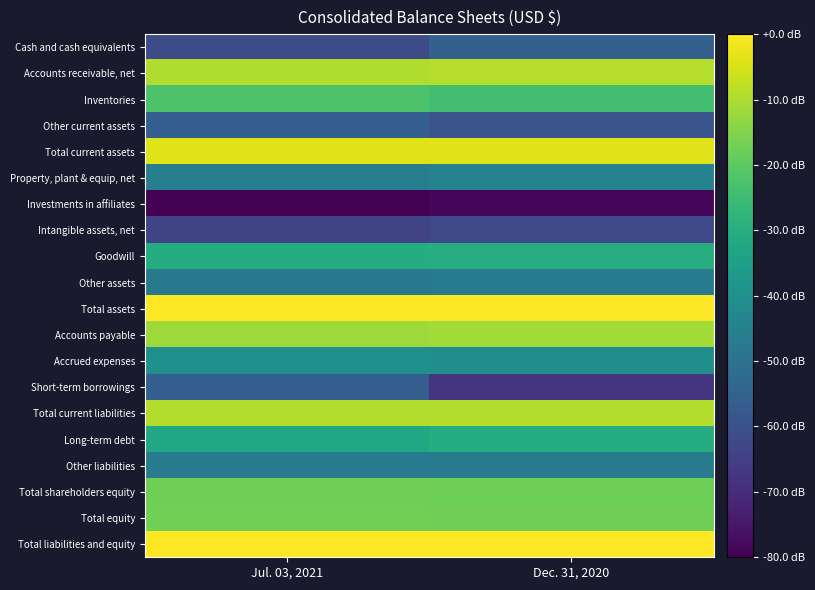

Reading left to right, list all the values displayed in this chart.

Cash and cash equivalents: Jul. 03, 2021=5.4	Dec. 31, 2020=5.6
Accounts receivable, net: Jul. 03, 2021=6.9	Dec. 31, 2020=7.0
Inventories: Jul. 03, 2021=6.6	Dec. 31, 2020=6.5
Other current assets: Jul. 03, 2021=5.6	Dec. 31, 2020=5.5
Total current assets: Jul. 03, 2021=7.1	Dec. 31, 2020=7.1
Property, plant & equip, net: Jul. 03, 2021=5.9	Dec. 31, 2020=5.9
Investments in affiliates: Jul. 03, 2021=4.8	Dec. 31, 2020=4.9
Intangible assets, net: Jul. 03, 2021=5.3	Dec. 31, 2020=5.4
Goodwill: Jul. 03, 2021=6.3	Dec. 31, 2020=6.3
Other assets: Jul. 03, 2021=5.8	Dec. 31, 2020=5.8
Total assets: Jul. 03, 2021=7.2	Dec. 31, 2020=7.2
Accounts payable: Jul. 03, 2021=6.9	Dec. 31, 2020=6.9
Accrued expenses: Jul. 03, 2021=6.0	Dec. 31, 2020=6.0
Short-term borrowings: Jul. 03, 2021=5.6	Dec. 31, 2020=5.2
Total current liabilities: Jul. 03, 2021=7.0	Dec. 31, 2020=7.0
Long-term debt: Jul. 03, 2021=6.3	Dec. 31, 2020=6.3
Other liabilities: Jul. 03, 2021=5.8	Dec. 31, 2020=5.8
Total shareholders equity: Jul. 03, 2021=6.7	Dec. 31, 2020=6.7
Total equity: Jul. 03, 2021=6.7	Dec. 31, 2020=6.7
Total liabilities and equity: Jul. 03, 2021=7.2	Dec. 31, 2020=7.2